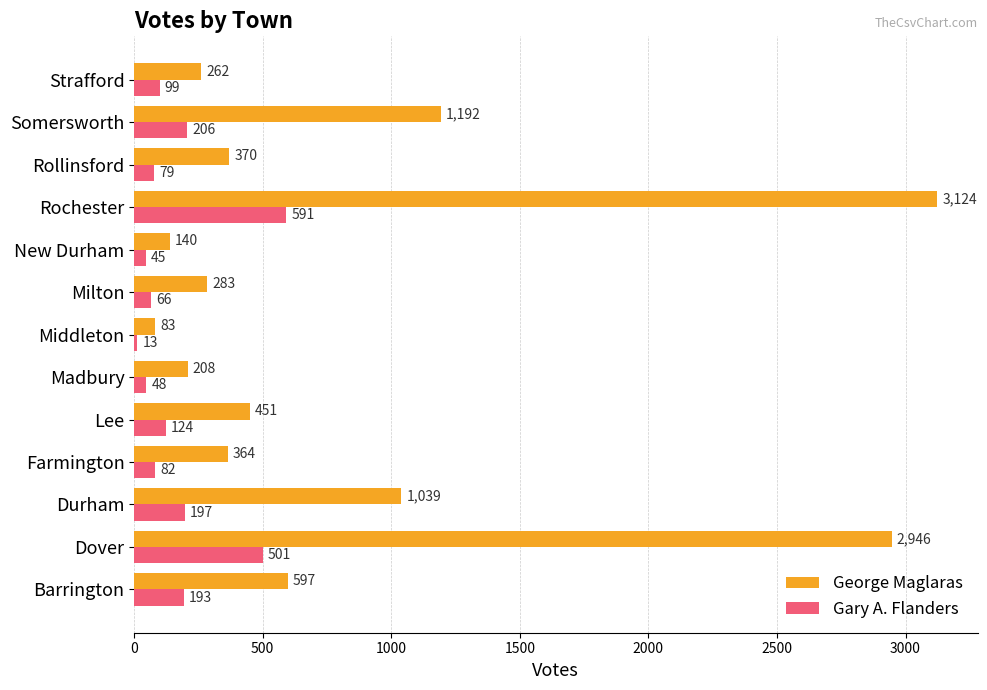

What is the difference between the maximum and minimum values in the Gary A. Flanders series?

578